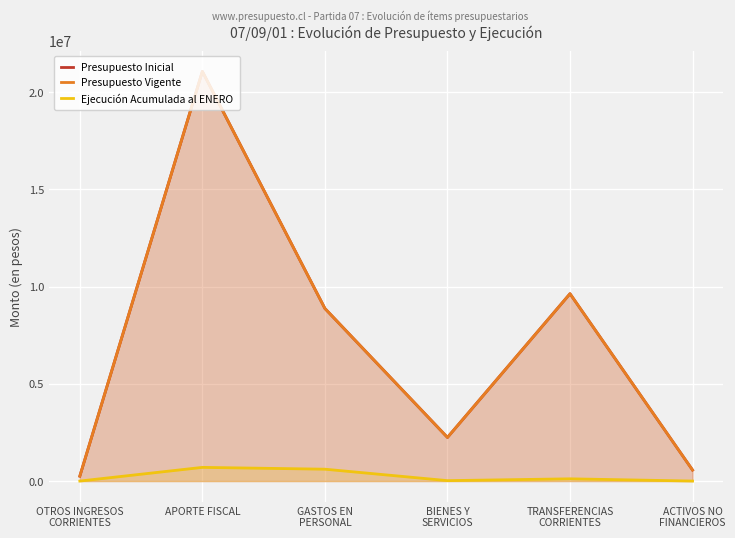

How many data points in Ejecución Acumulada al ENERO are less than 115120?

3